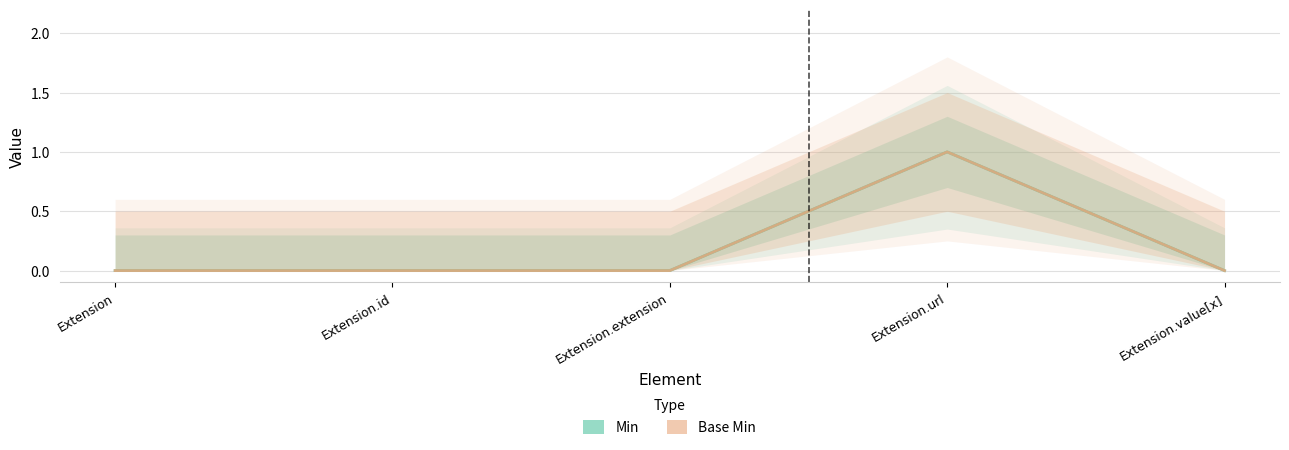

What are all the series names shown in the legend?

Min, Base Min